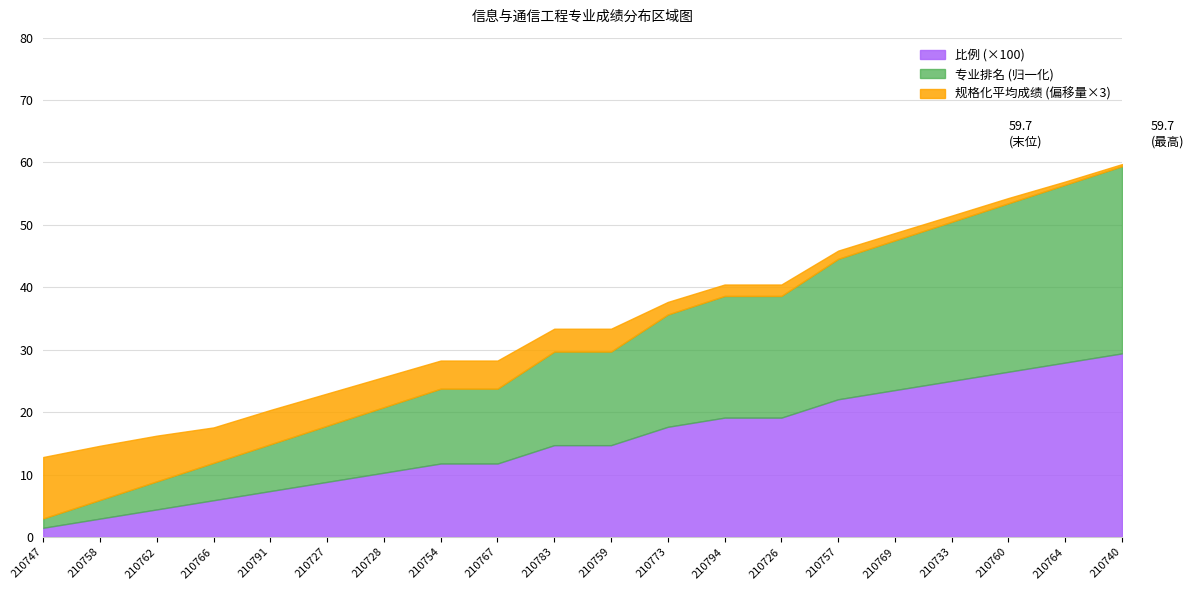

What is the difference between the 专业排名 values at 210726 and 210783?

4.4